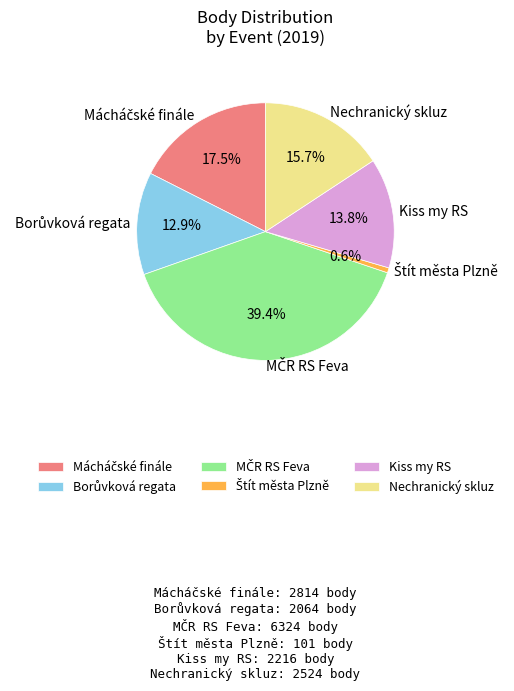

Does any single category account for the majority?

No